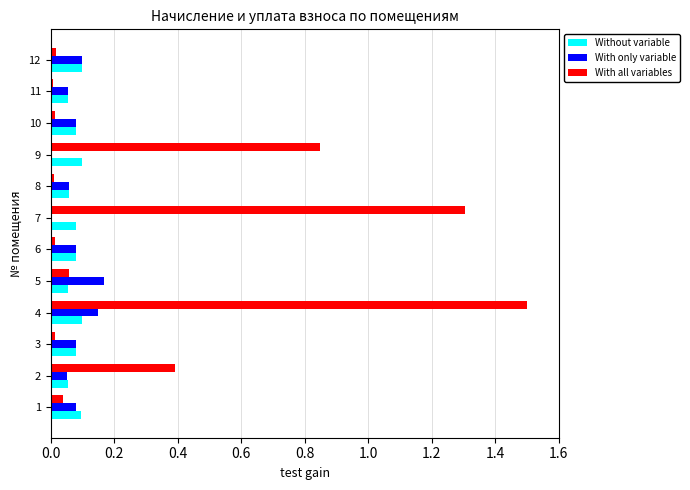

Which series has the largest total across all categories?

With all variables